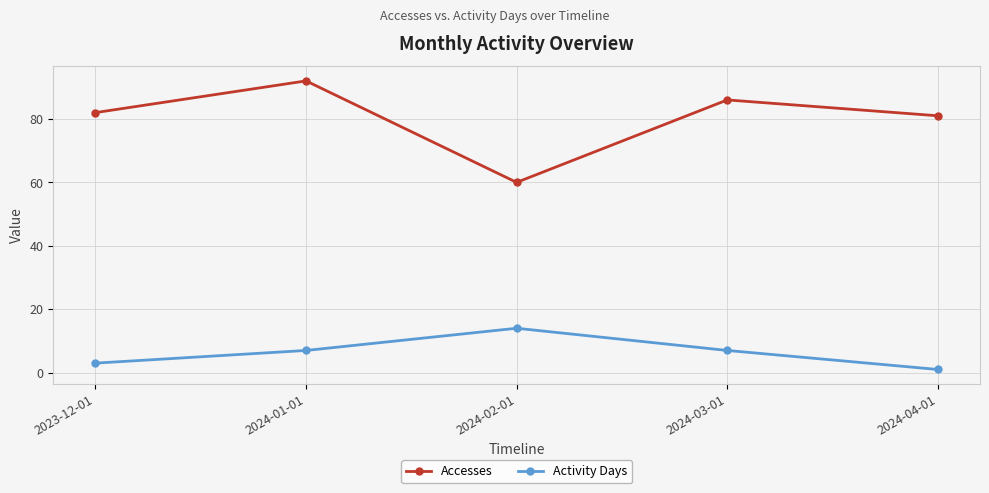

What is the difference between the highest and lowest values at 2024-04-01?

80